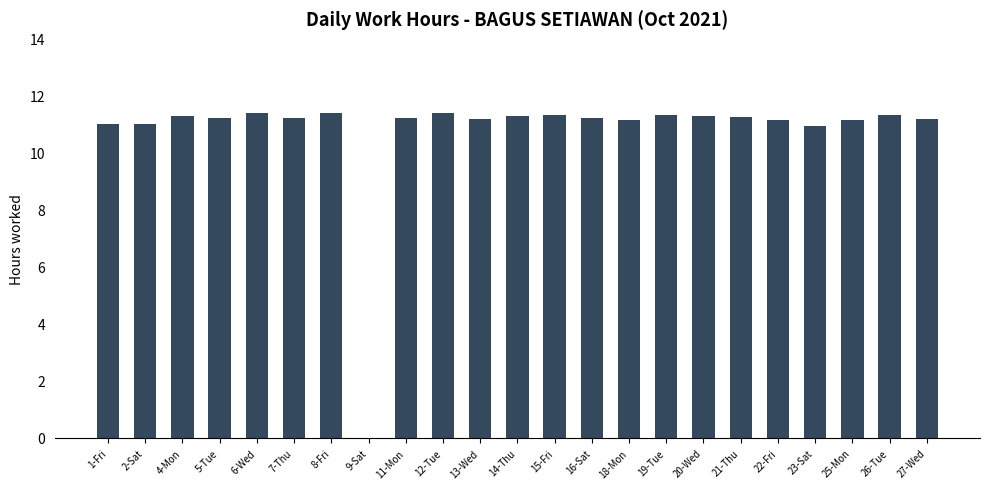

What is the maximum value shown in the chart?

11.4